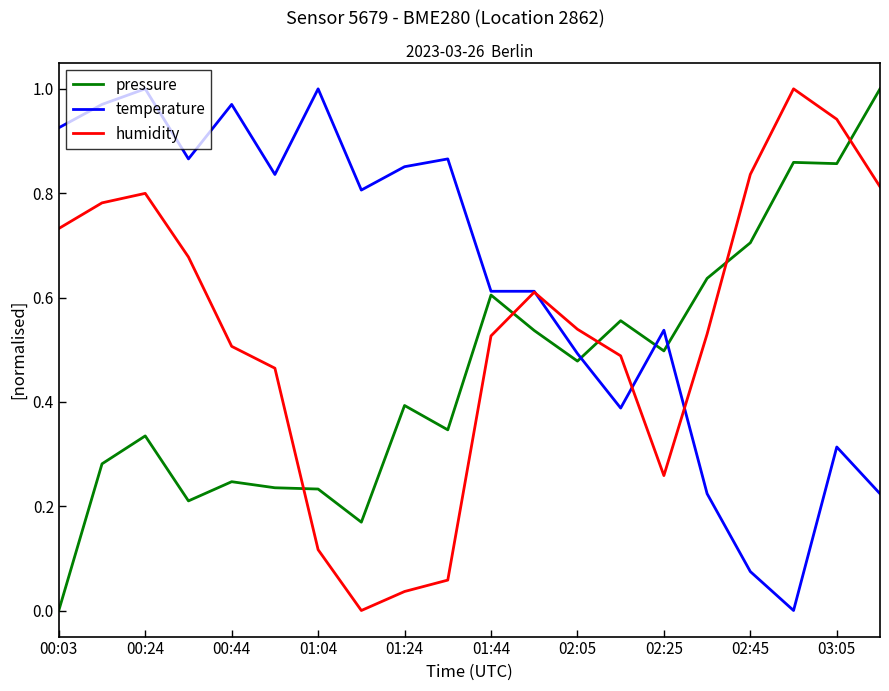

Which series ends up on top after the final intersection of pressure and humidity?

pressure